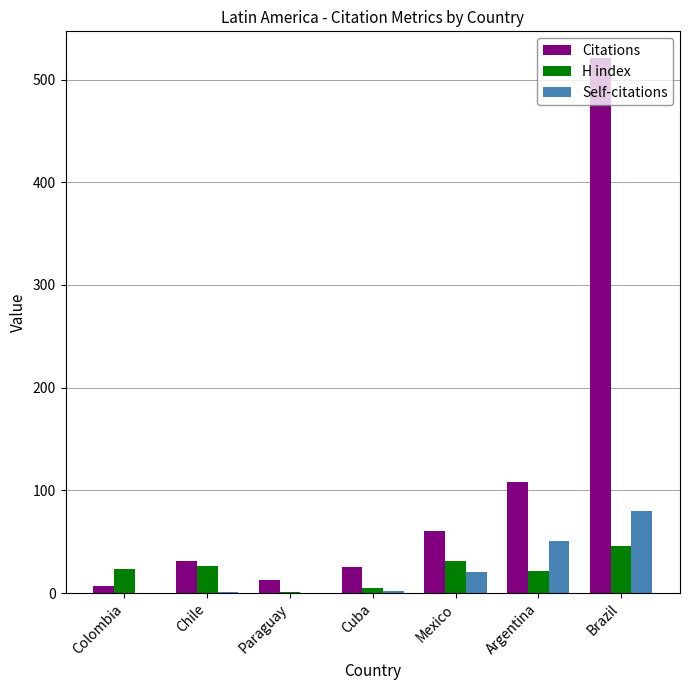

What is the total value across all series at Paraguay?

14